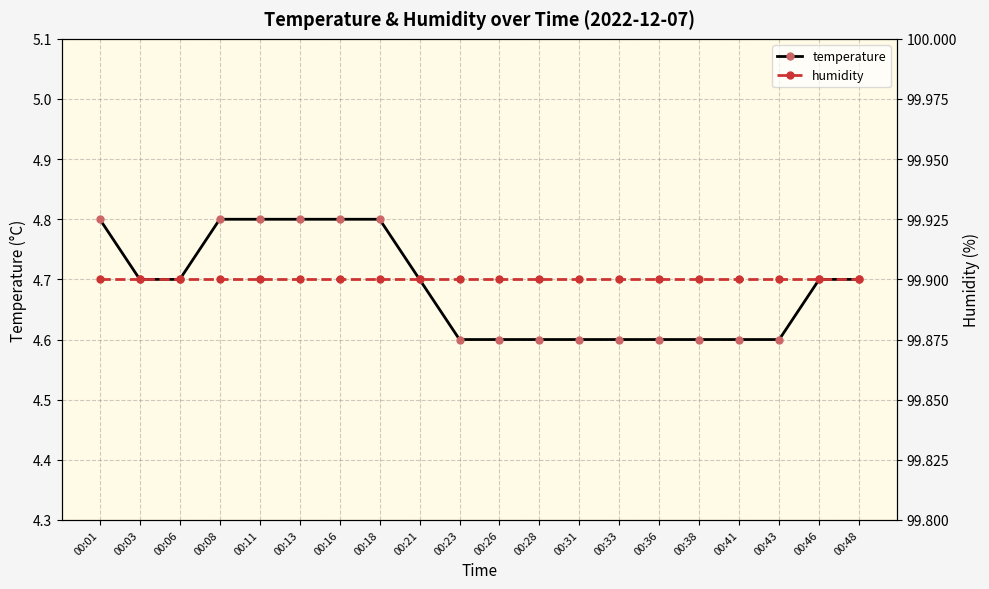

Reading right to left, extract all data points from this chart.

temperature: 00:48=4.7	00:46=4.7	00:43=4.6	00:41=4.6	00:38=4.6	00:36=4.6	00:33=4.6	00:31=4.6	00:28=4.6	00:26=4.6	00:23=4.6	00:21=4.7	00:18=4.8	00:16=4.8	00:13=4.8	00:11=4.8	00:08=4.8	00:06=4.7	00:03=4.7	00:01=4.8
humidity: 00:48=99.9	00:46=99.9	00:43=99.9	00:41=99.9	00:38=99.9	00:36=99.9	00:33=99.9	00:31=99.9	00:28=99.9	00:26=99.9	00:23=99.9	00:21=99.9	00:18=99.9	00:16=99.9	00:13=99.9	00:11=99.9	00:08=99.9	00:06=99.9	00:03=99.9	00:01=99.9